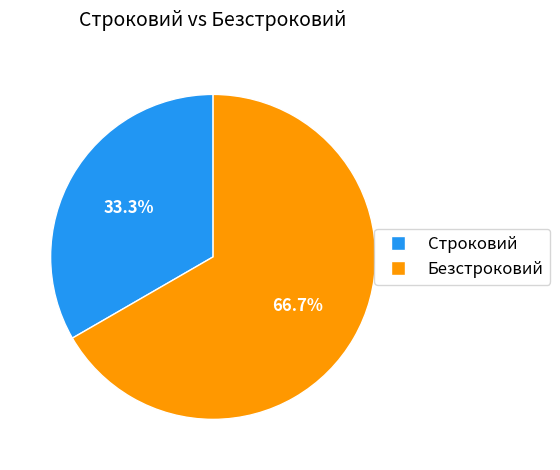

True or false: Строковий accounts for 40% of the total.

False